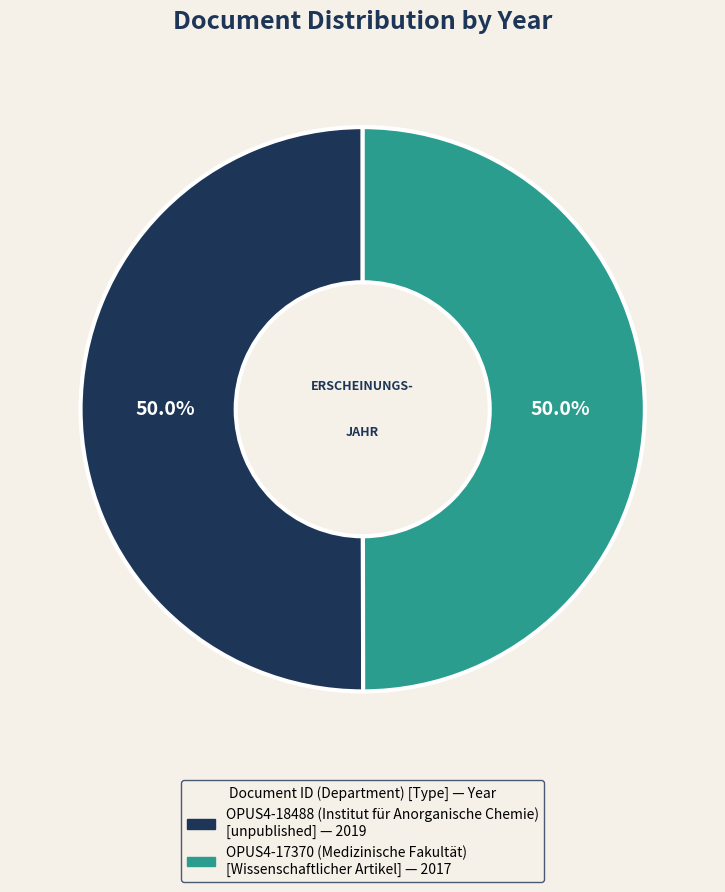

To the nearest percent, what is the combined percentage of OPUS4-18488 and OPUS4-17370?

100%